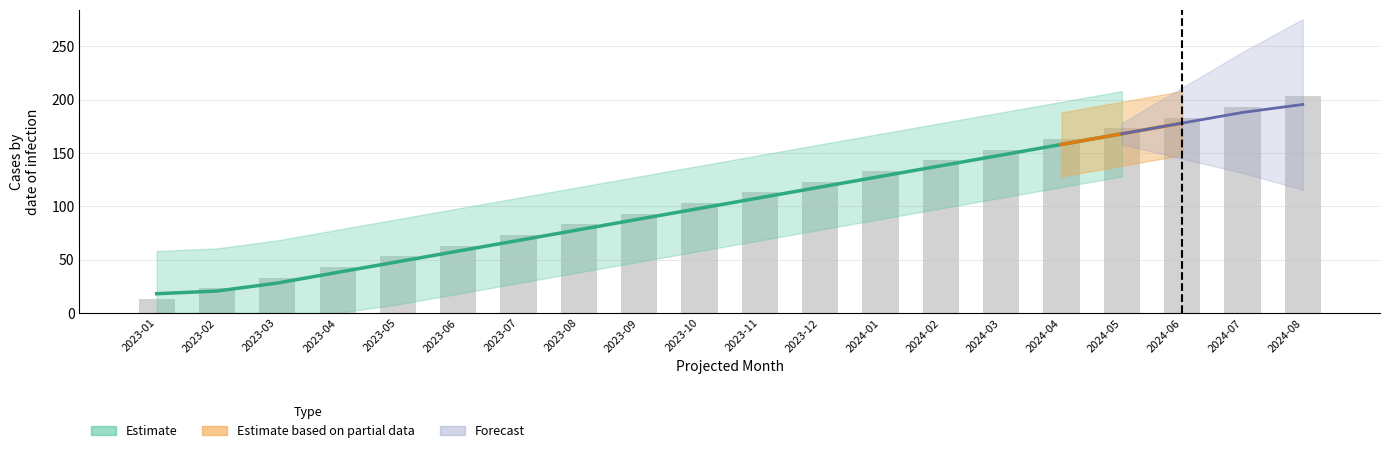

What is the ratio of the value at 2024-08 to the value at 2023-01?

15.6